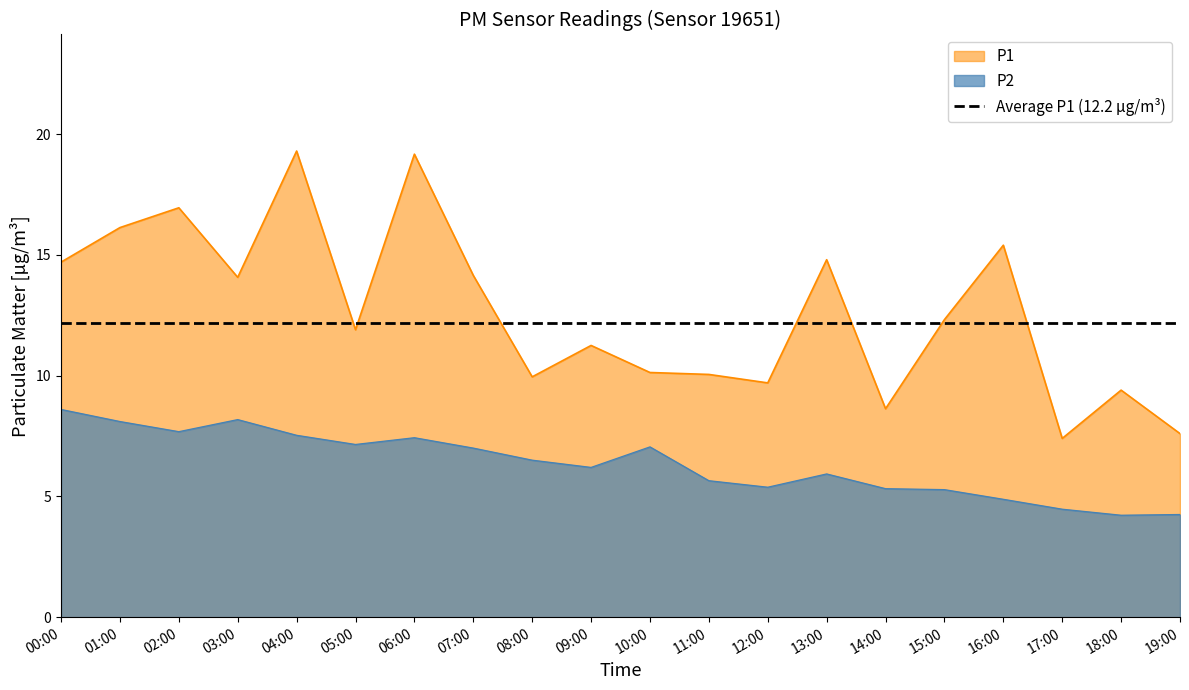

List the labels in order of P1 value, largest first.

04:00, 06:00, 02:00, 01:00, 16:00, 13:00, 00:00, 07:00, 03:00, 15:00, 05:00, 09:00, 10:00, 11:00, 08:00, 12:00, 18:00, 14:00, 19:00, 17:00